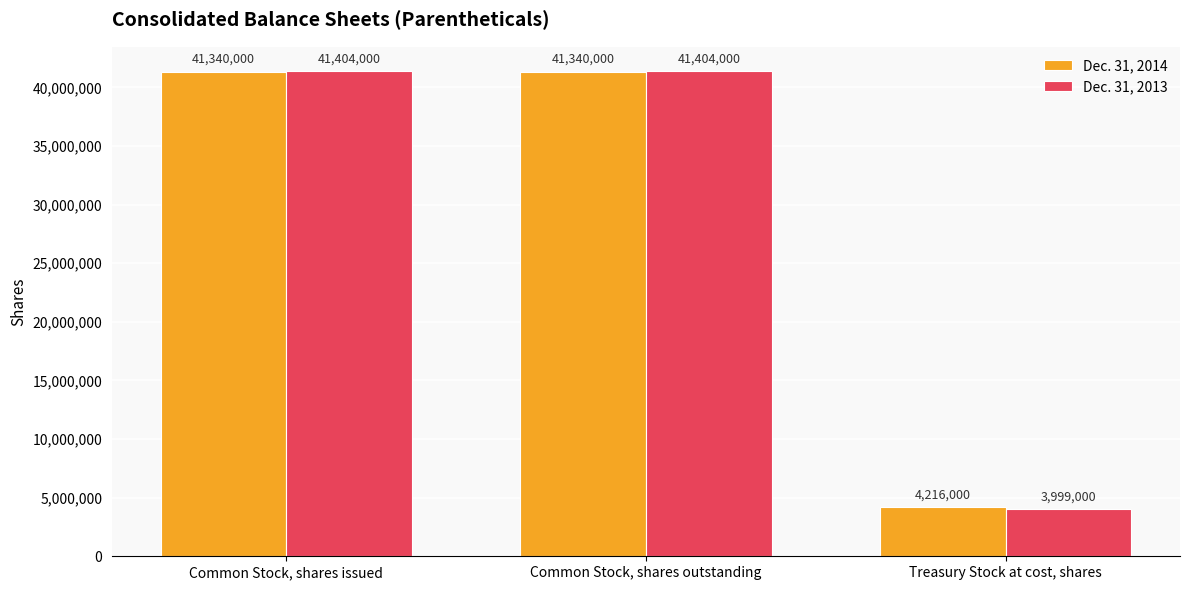

What are all the series names shown in the legend?

Dec. 31, 2014, Dec. 31, 2013